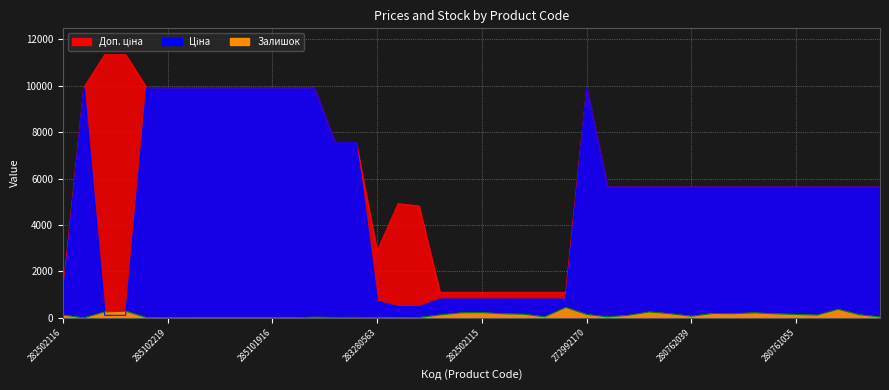

Does the chart display data point markers on the line(s)?

No